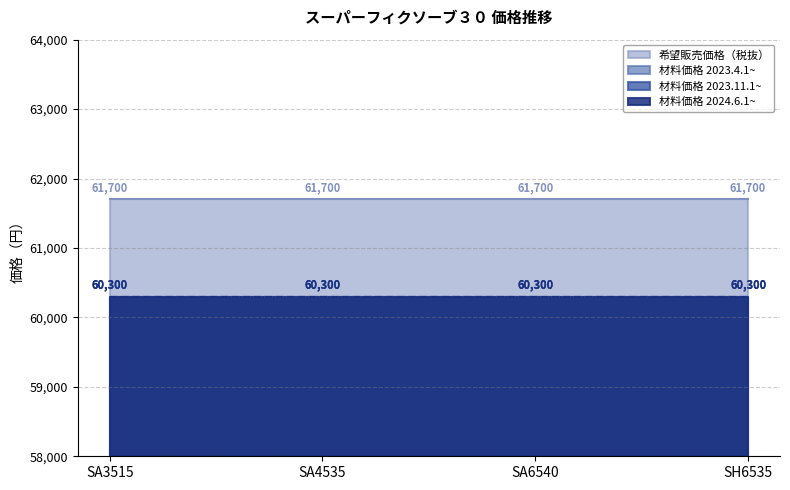

At which category is the sum across all series the highest?

SA3515